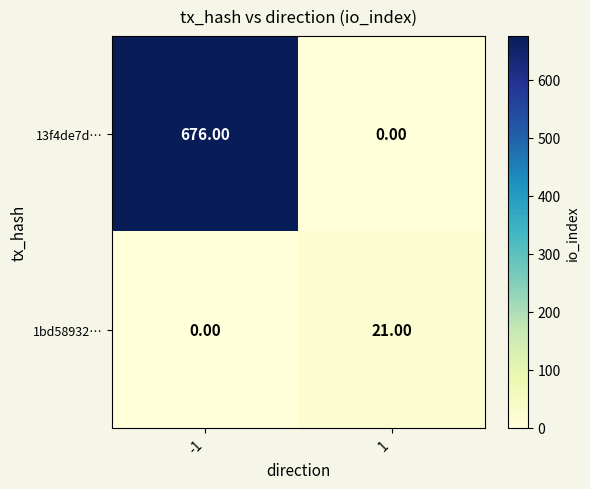

At 1, list the series in order from smallest to largest.

13f4de7d…, 1bd58932…